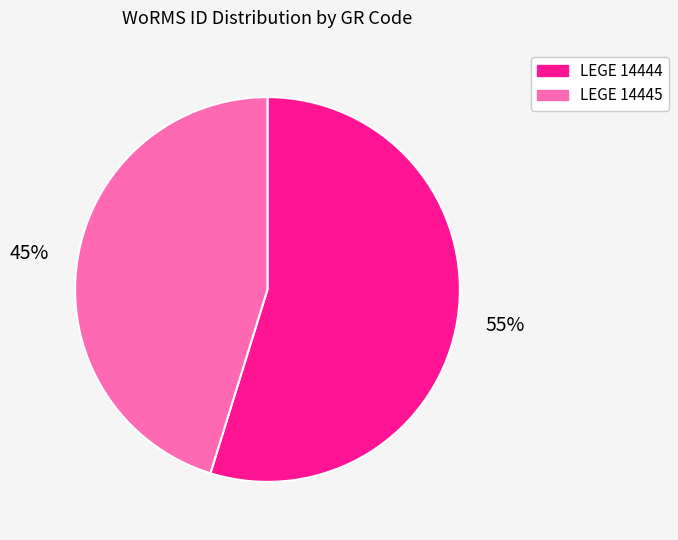

Is it true that LEGE 14444 is 55% of the pie?

True